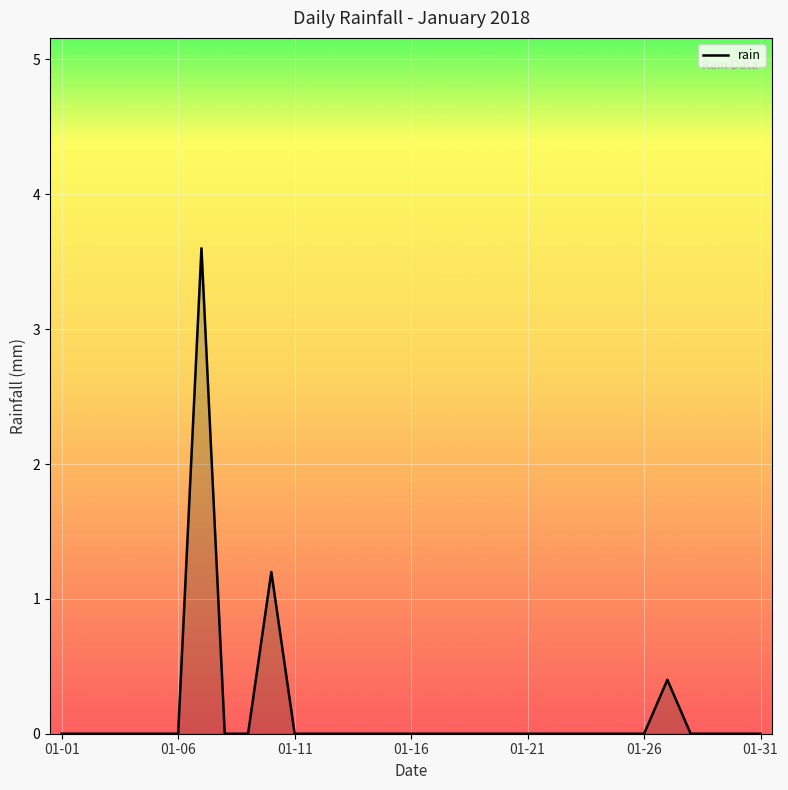

What is the difference between the maximum and minimum values?

3.6